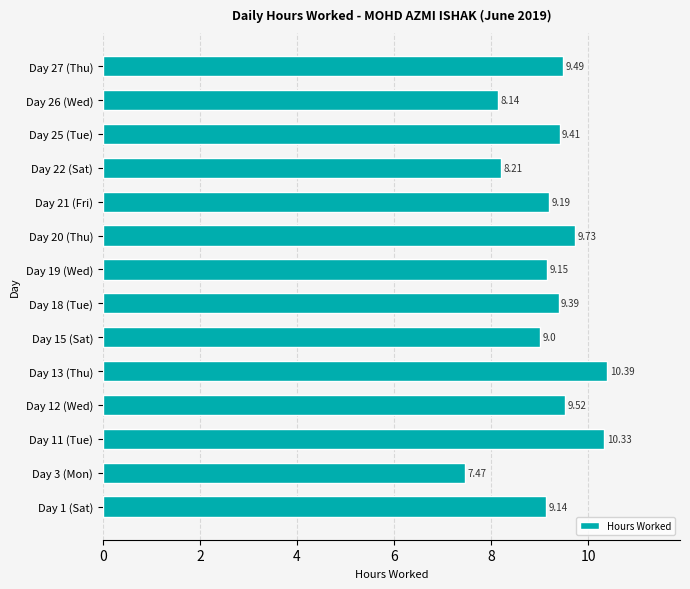

What is the change in value from Day 15 (Sat) to Day 18 (Tue)?

+0.4